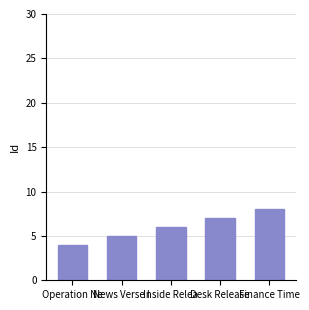

Where is the data nearest to the value 6?

Inside Relea